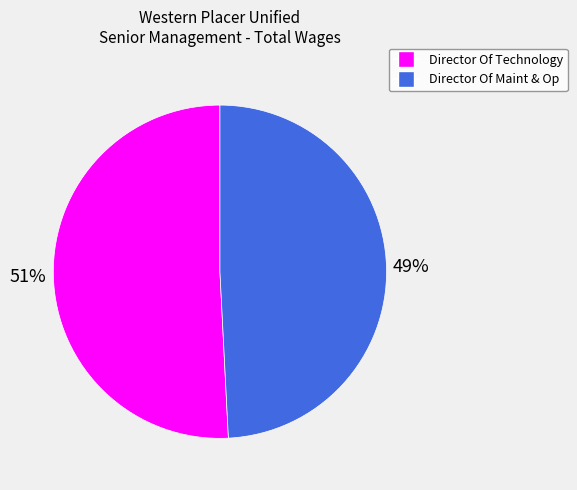

The Director Of Technology slice represents 51% of the pie. True or false?

True